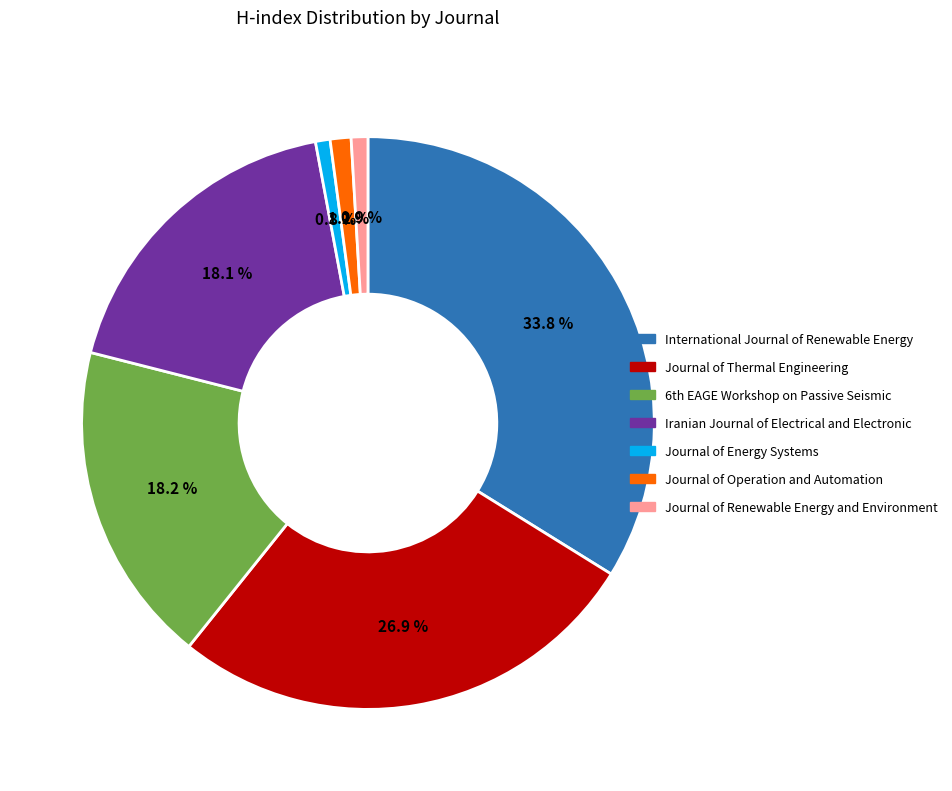

Does Iranian Journal of Electrical and Electronic account for over 50% of the chart?

No